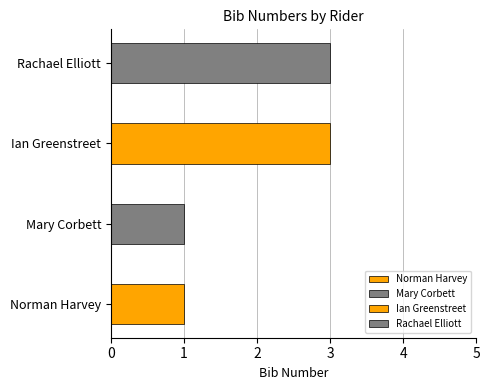

List the labels in order of value, smallest first.

Norman Harvey, Mary Corbett, Ian Greenstreet, Rachael Elliott